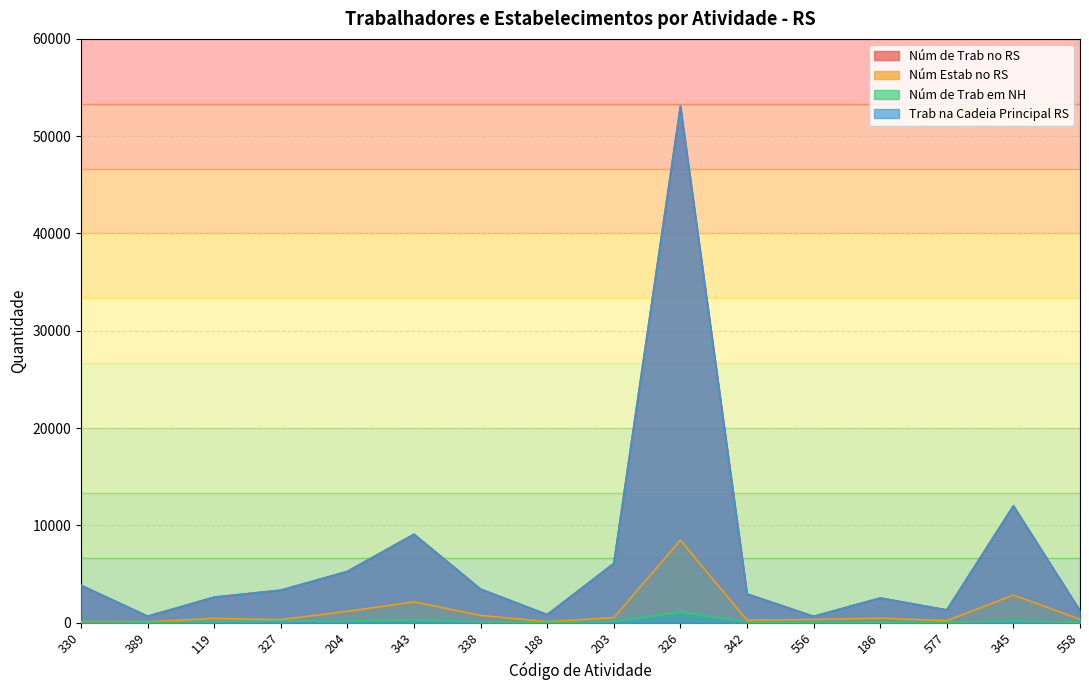

The Núm de Trab em NH series shows 43.0 at 186. True or false?

True